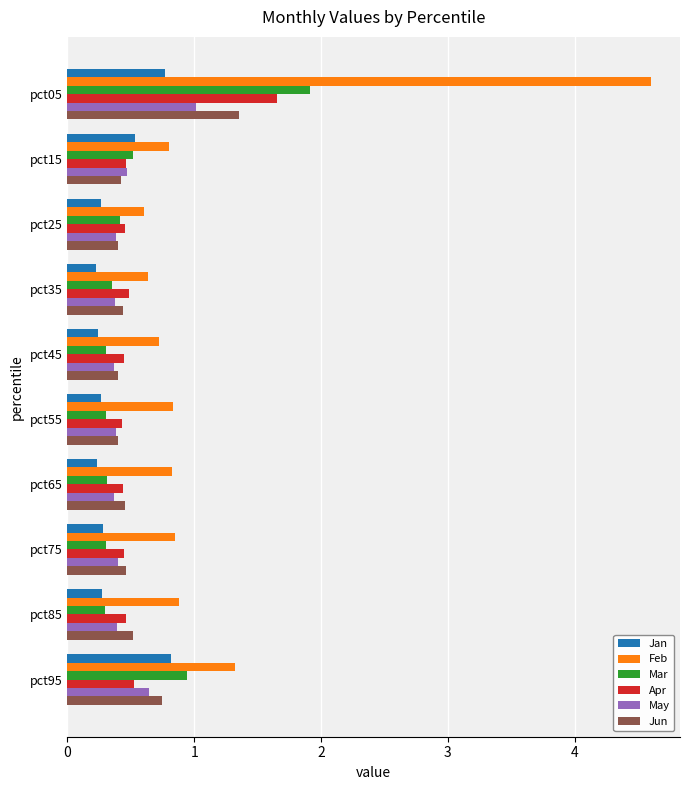

Which category has the highest value across all series?

pct05